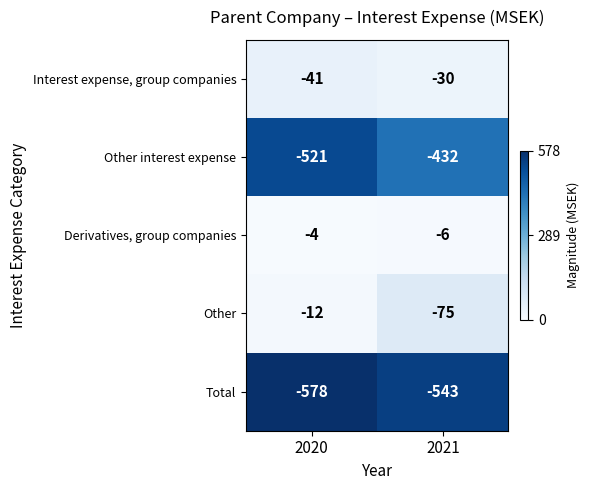

What is the minimum value shown in the chart?

-578